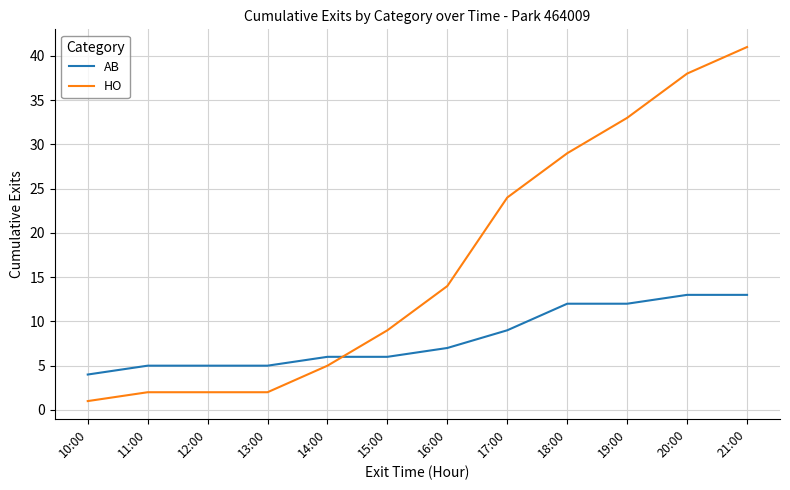

What position from the left is 10:00?

1